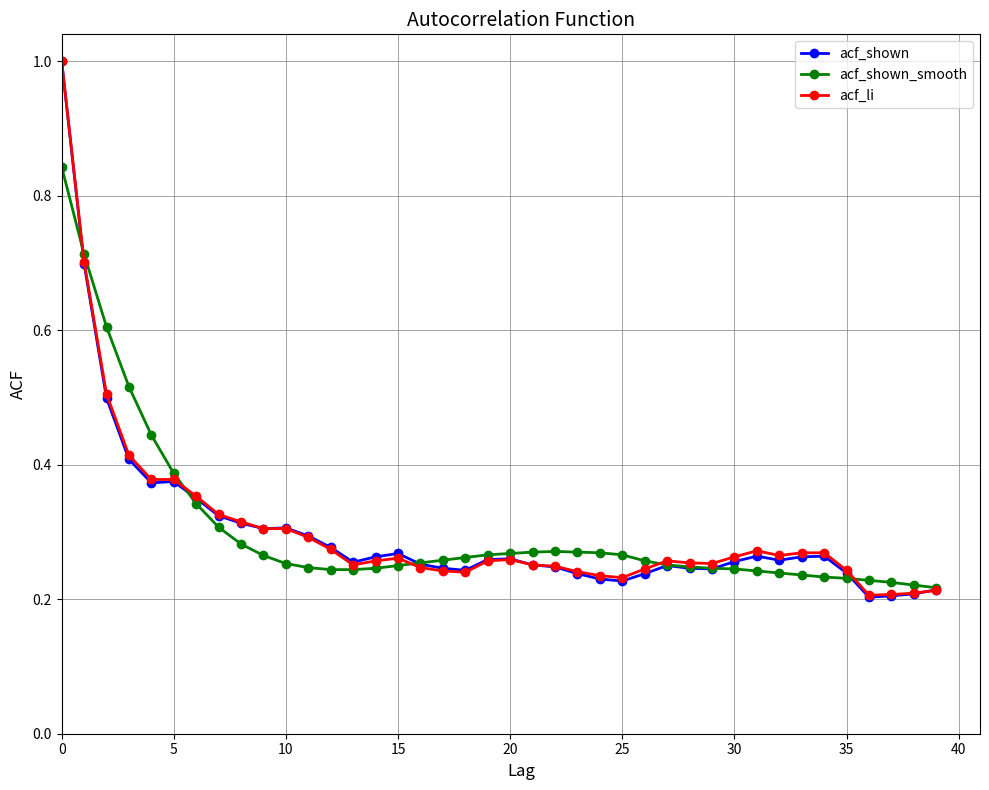

What is the sum of all acf_shown values?

12.1